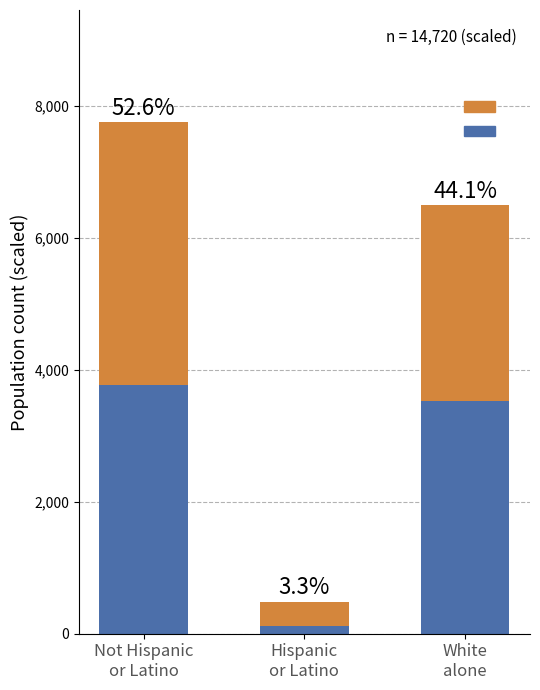

Are the bars grouped side by side (vs. stacked)?

No